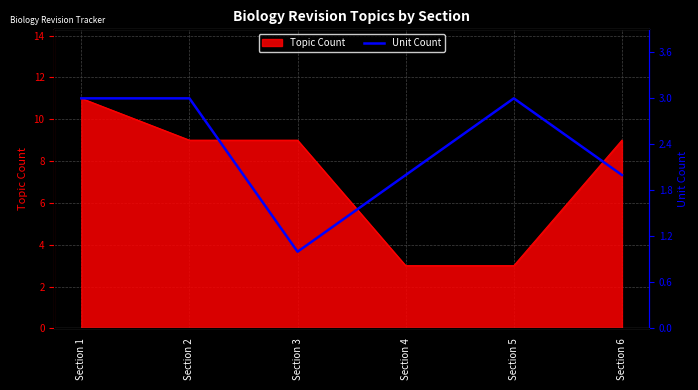

At which label is the value closest to 2?

Section 4